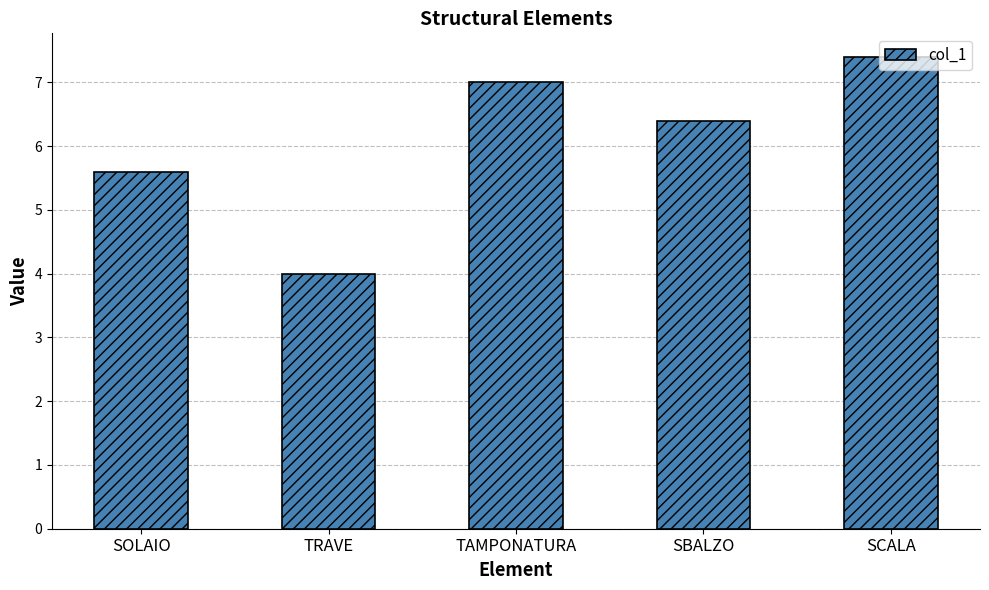

How many bars are there in total?

5